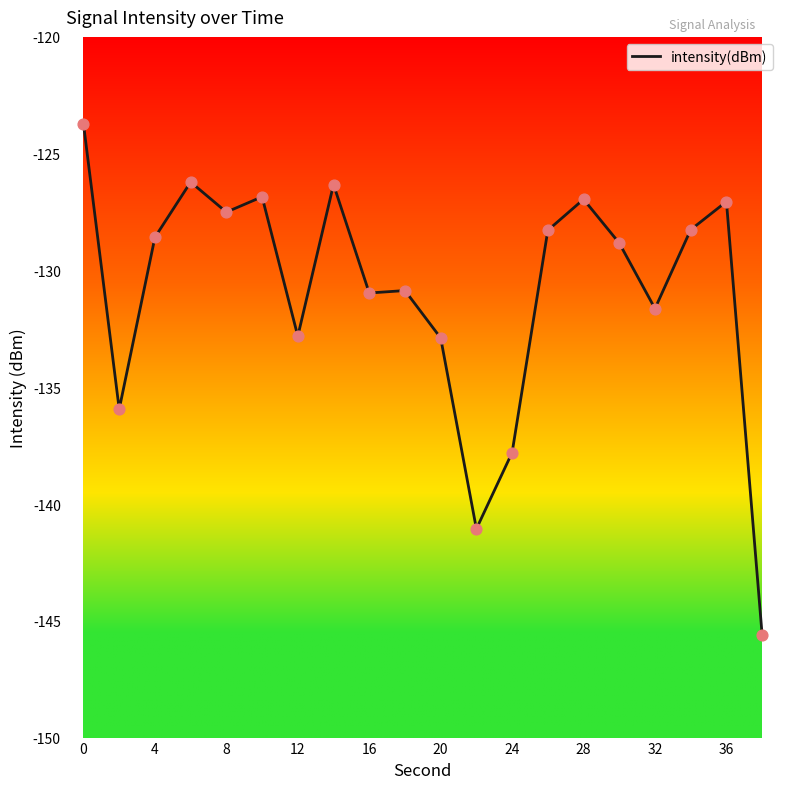

What is the greatest value displayed?

-123.7